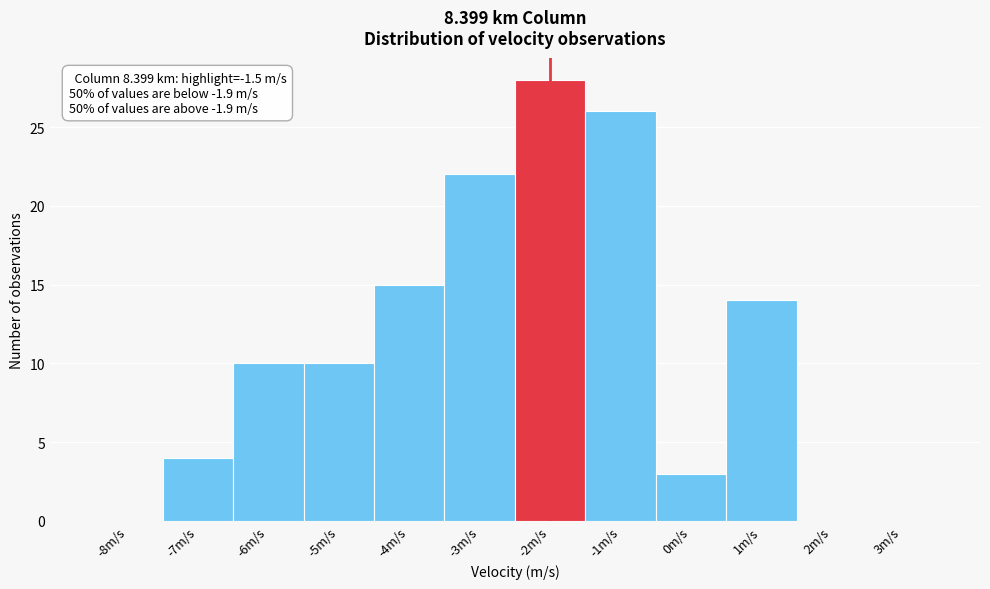

Reading left to right, transcribe all the data shown in this chart.

-8m/s=0	-7m/s=4	-6m/s=10	-5m/s=10	-4m/s=15	-3m/s=22	-2m/s=28	-1m/s=26	0m/s=3	1m/s=14	2m/s=0	3m/s=0